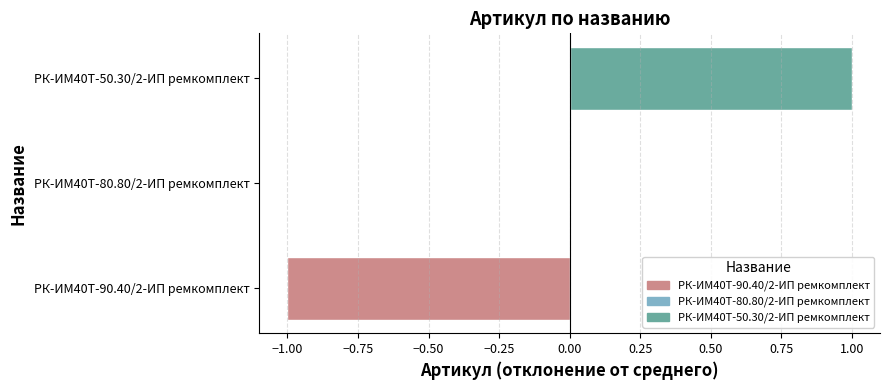

The chart shows a value of 0 at РК-ИМ40T-80.80/2-ИП ремкомплект. True or false?

True